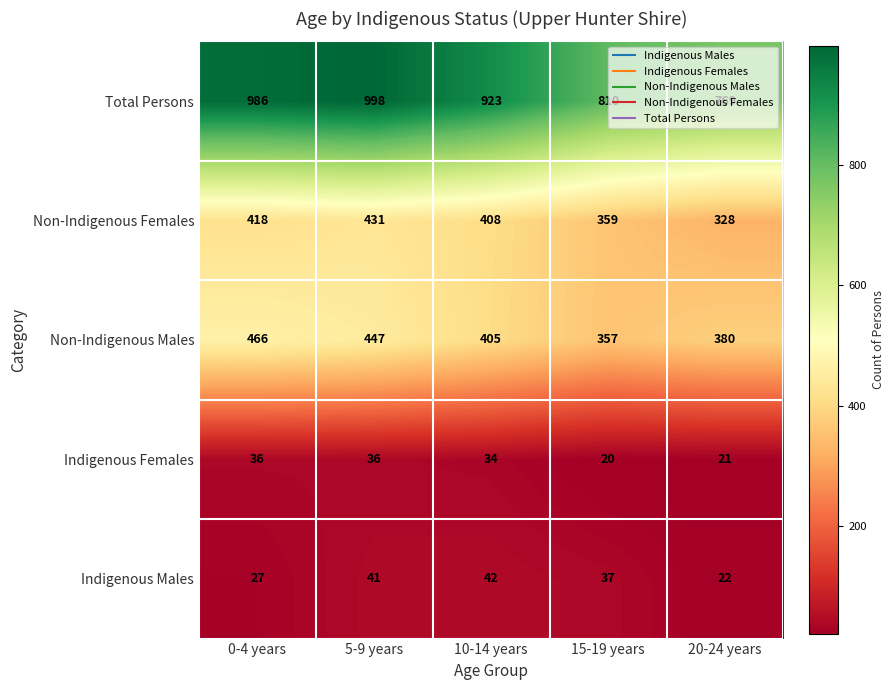

What is the sum of all Non-Indigenous Females values?

1944